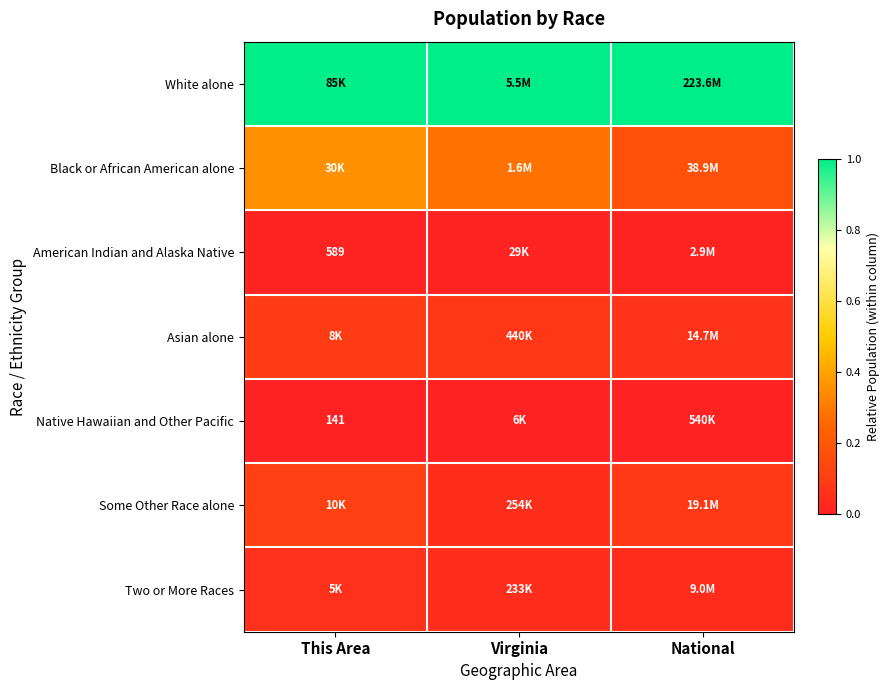

Which has a higher value, Virginia or This Area?

Virginia